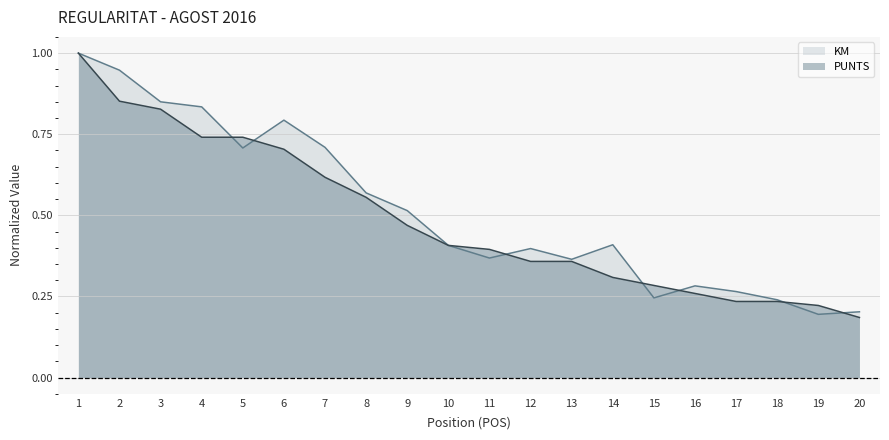

At which category is the sum across all series the highest?

1